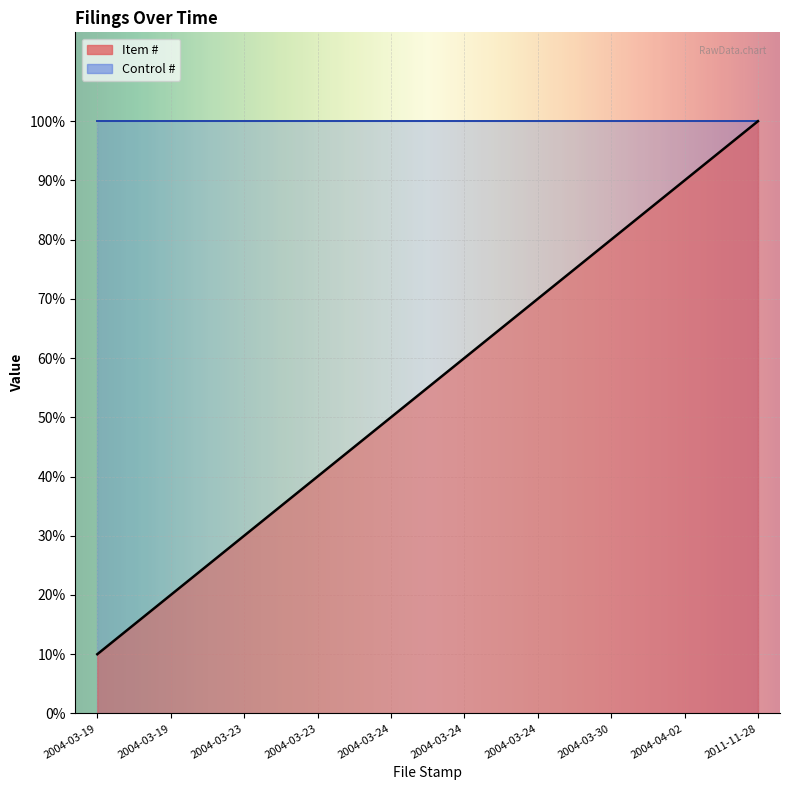

List the labels in order of value, smallest first.

2004-03-19, 2004-03-19, 2004-03-23, 2004-03-23, 2004-03-24, 2004-03-24, 2004-03-24, 2004-03-30, 2004-04-02, 2011-11-28